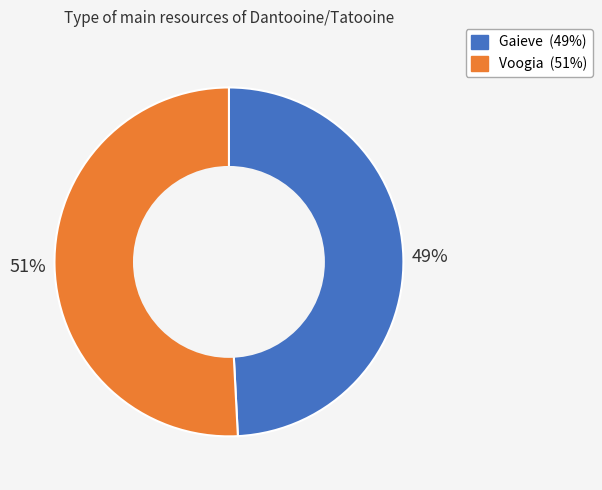

Does any single category account for the majority?

Yes